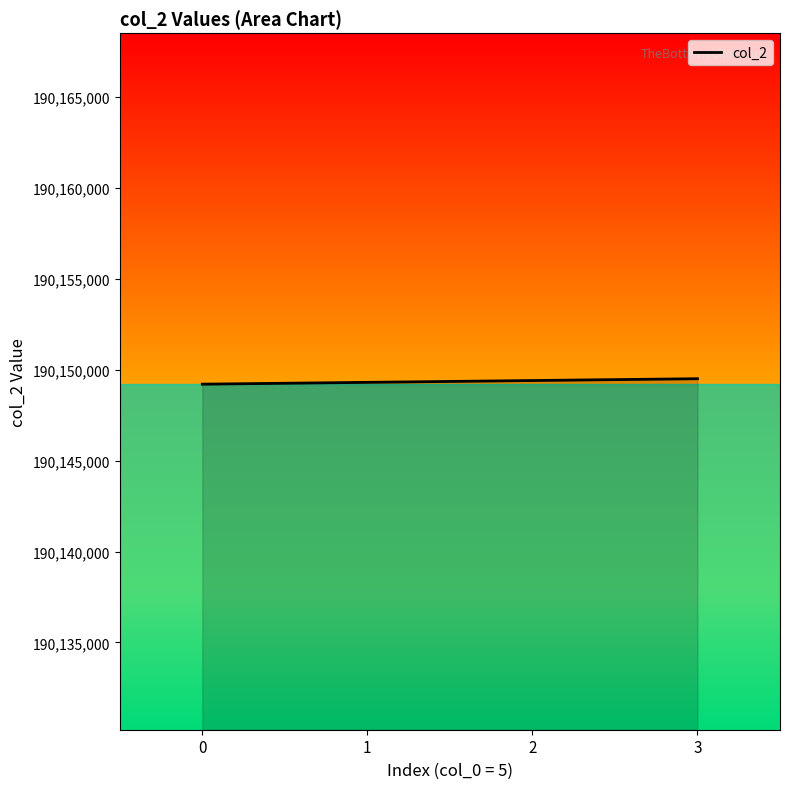

What is the change in value from 0 to 2?

+200